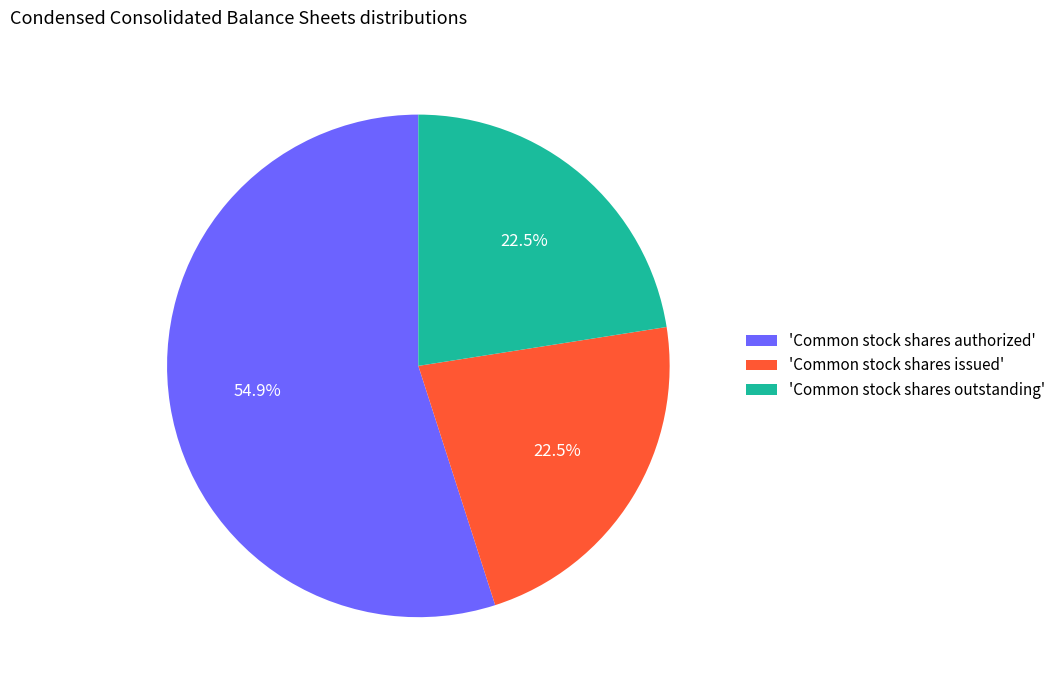

Do 'Common stock shares outstanding' and 'Common stock shares authorized' together represent more than half of the pie?

Yes